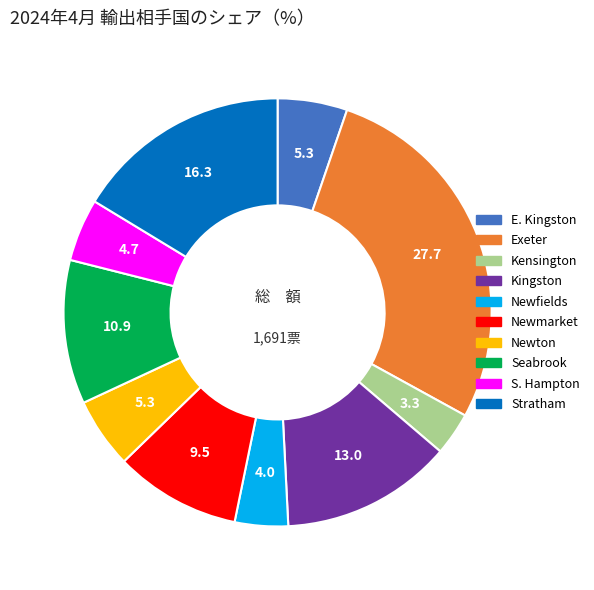

Is there any slice that represents more than half of the pie?

No